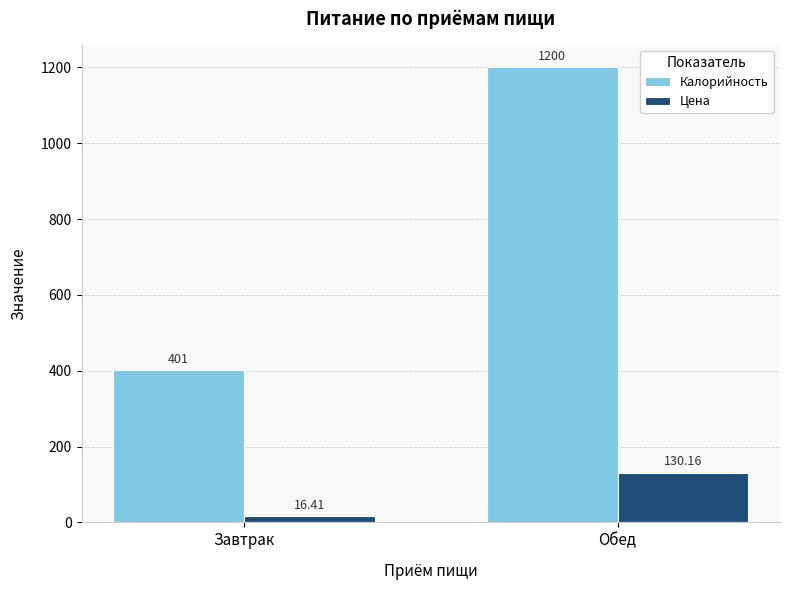

What is the spread (max minus min) of values at Обед?

1069.8